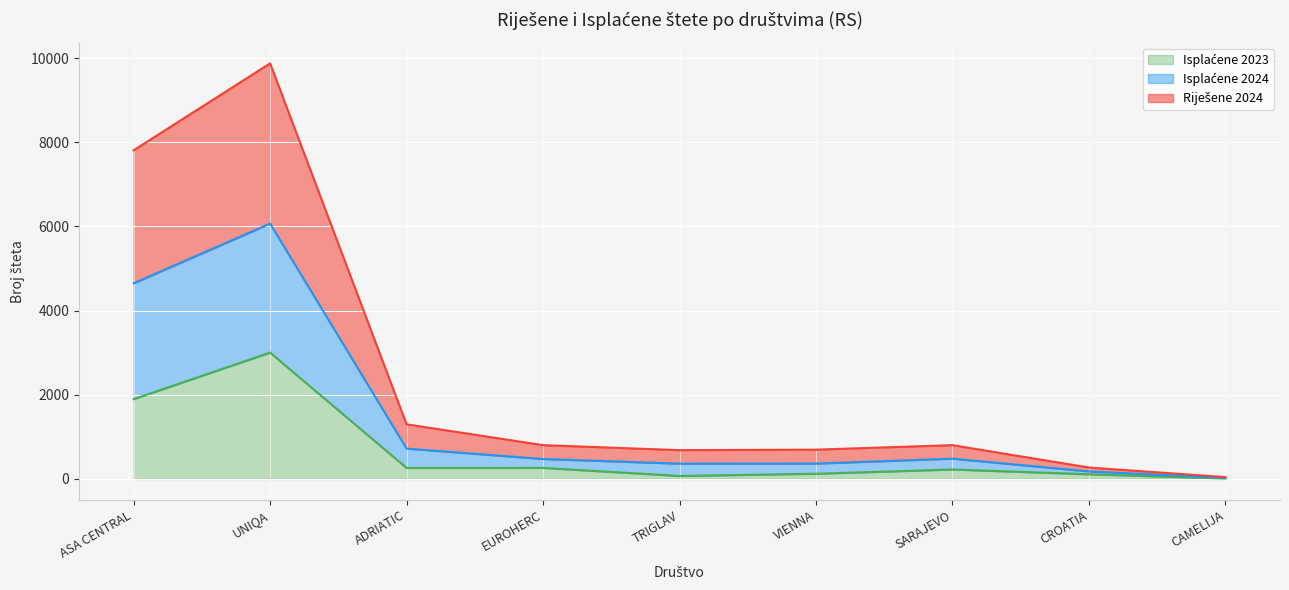

At how many categories does at least one series exceed 2544?

2